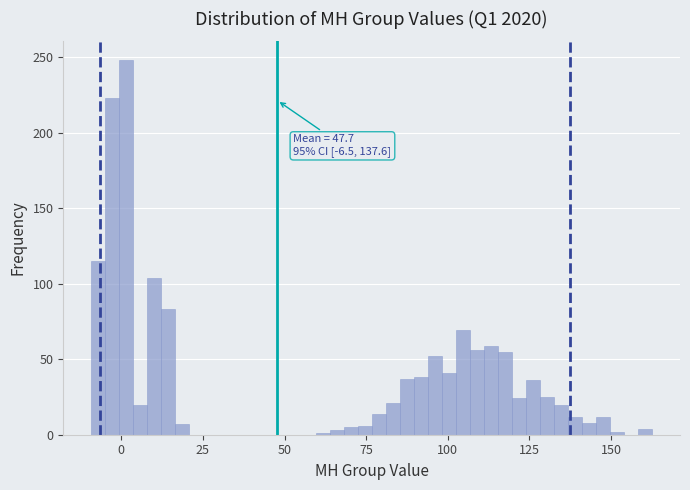

Read against the x-axis, roughly where is the centre of the tallest bar?

0